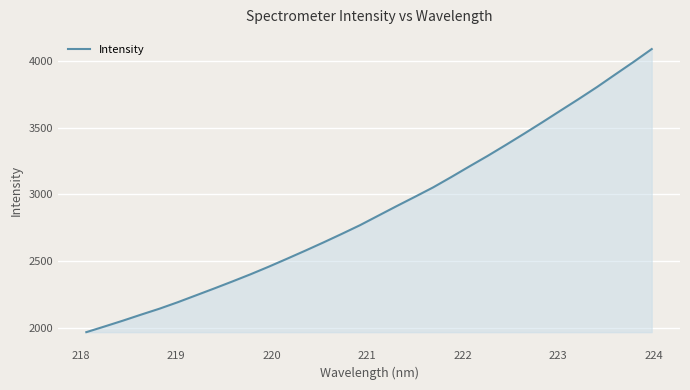

What is the greatest value displayed?

4086.7